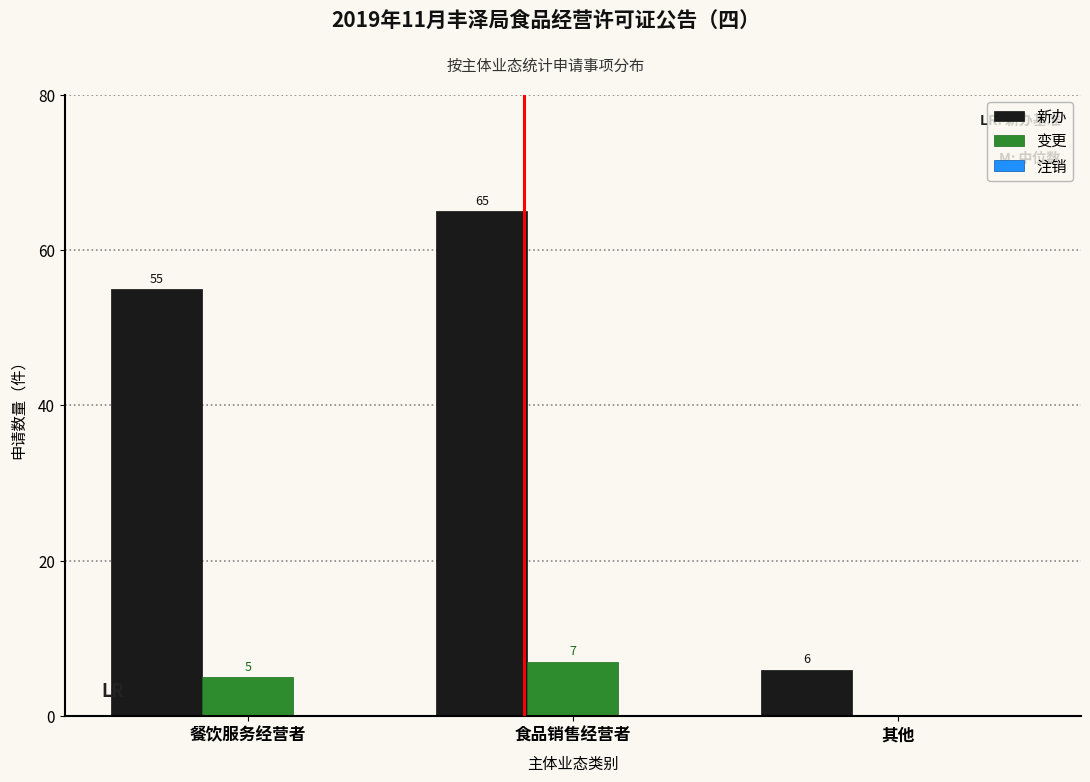

Which series changed the most between 餐饮服务经营者 and 其他?

新办